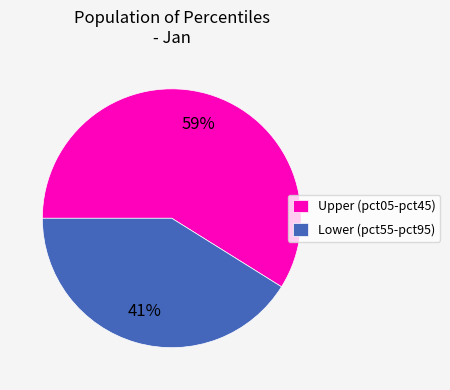

Between Upper (pct05-pct45) and Lower (pct55-pct95), which is larger?

Upper (pct05-pct45)